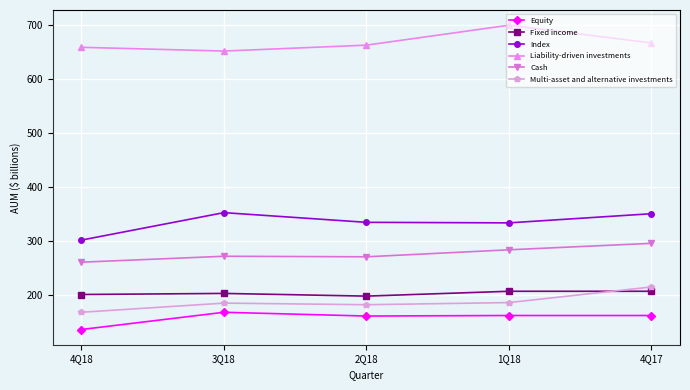

At how many categories does at least one series exceed 533?

5